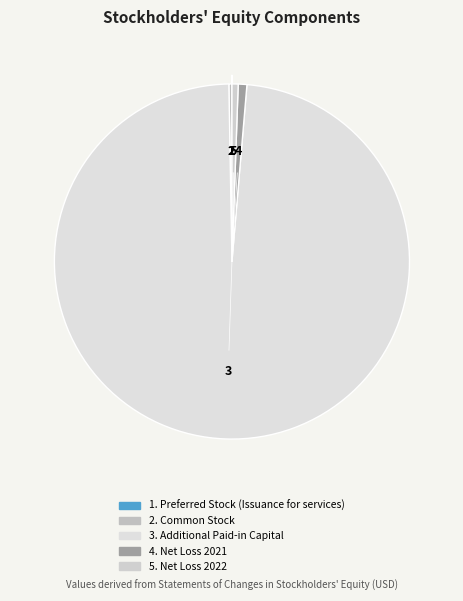

What is the largest slice in the pie chart?

Additional Paid-in Capital